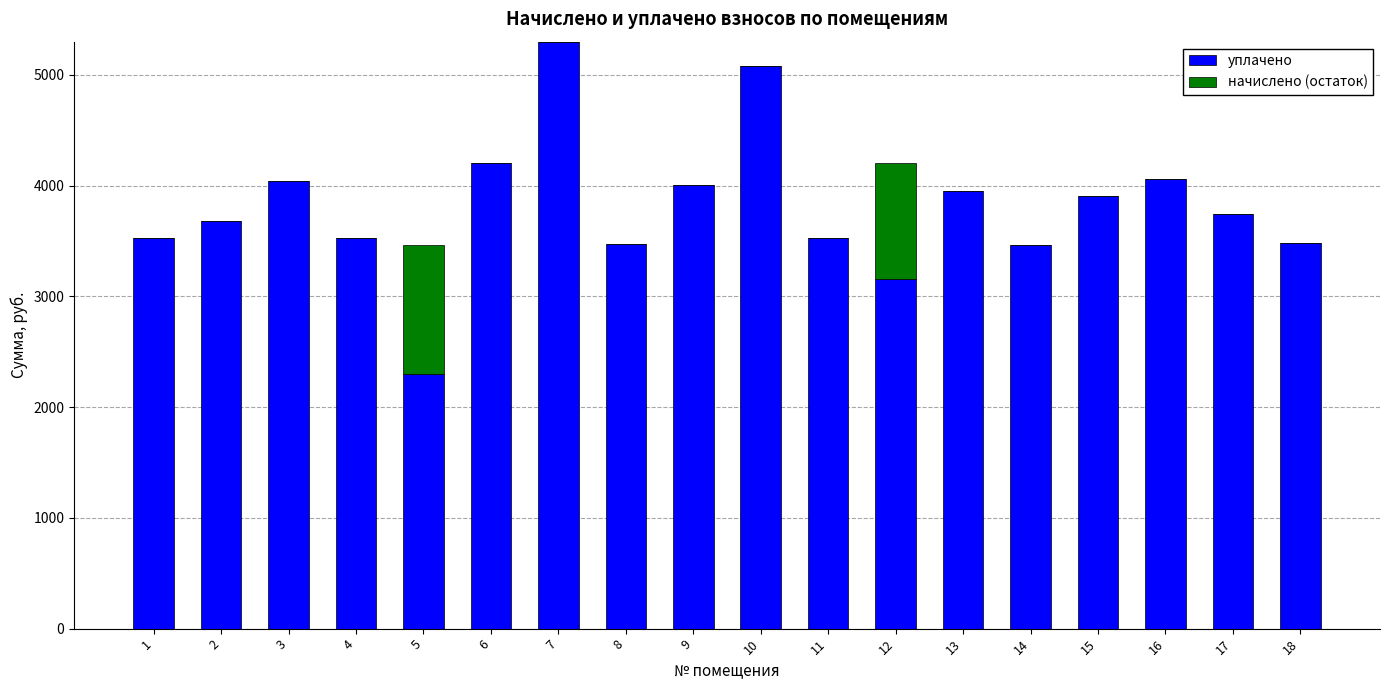

True or false: уплачено has a value of 1293.0 at 7.

False